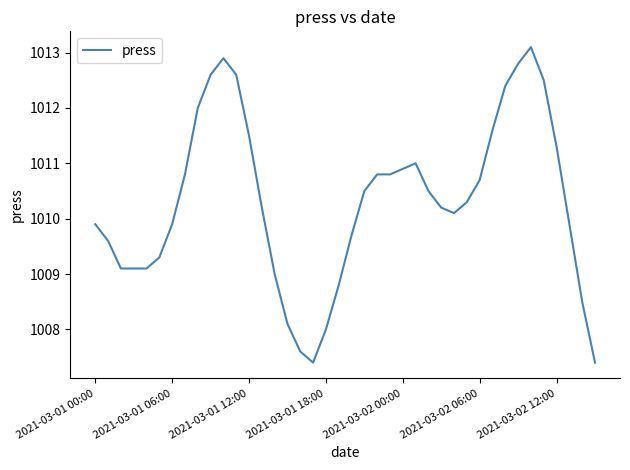

What is the difference between the maximum and minimum values?

5.7